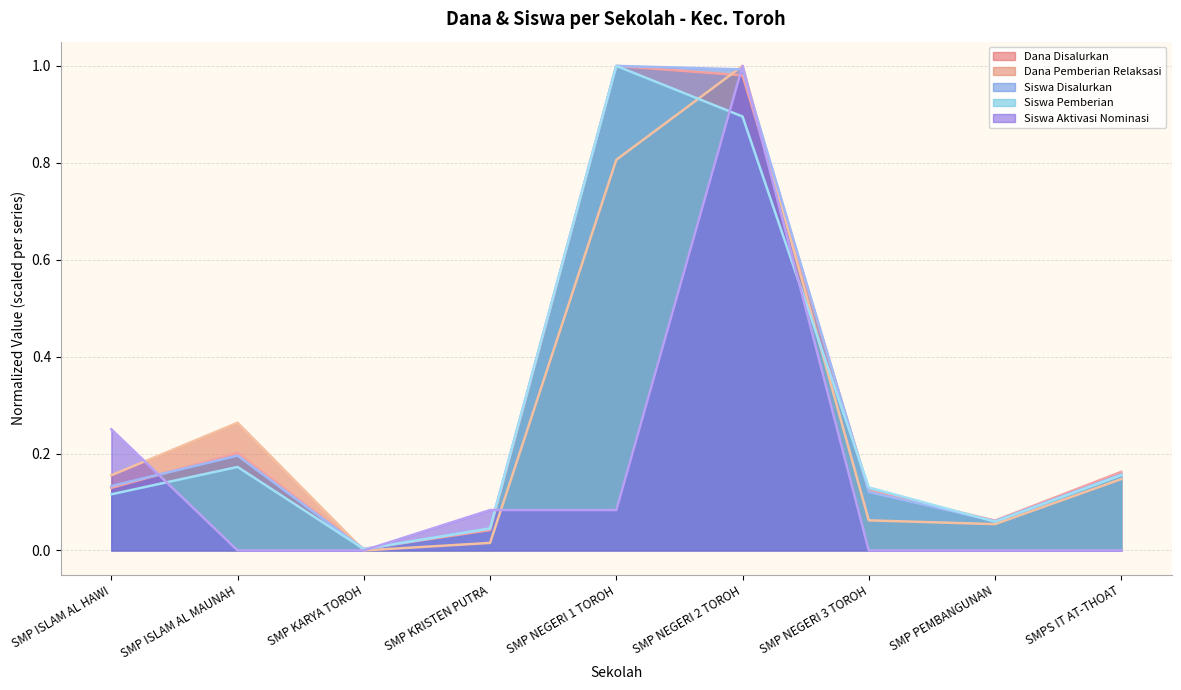

Is it true that Siswa Pemberian equals 0.1 at SMP NEGERI 3 TOROH?

True